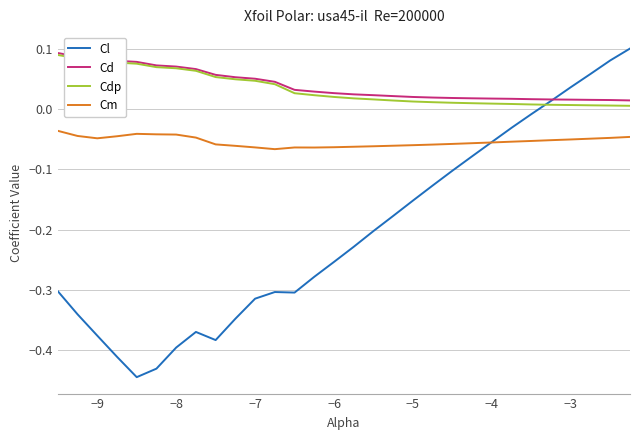

What is the minimum value for Cl?

-0.4